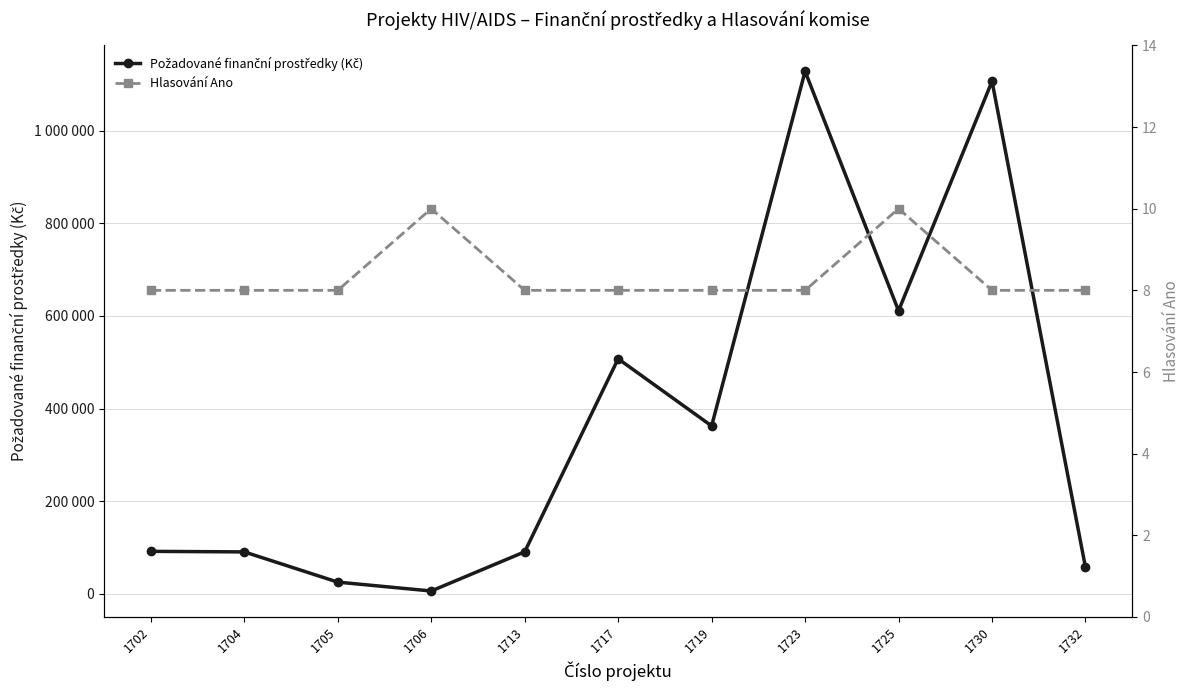

Reading left to right, transcribe all the data shown in this chart.

Požadované finanční prostředky (Kč): 92000	90800	25600	6400	91000	507586	362700	1128030	611300	1106600	57400
Hlasování Ano: 8	8	8	10	8	8	8	8	10	8	8